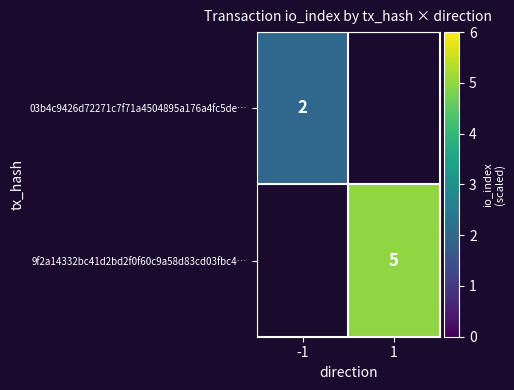

What is the minimum value shown in the chart?

2.0